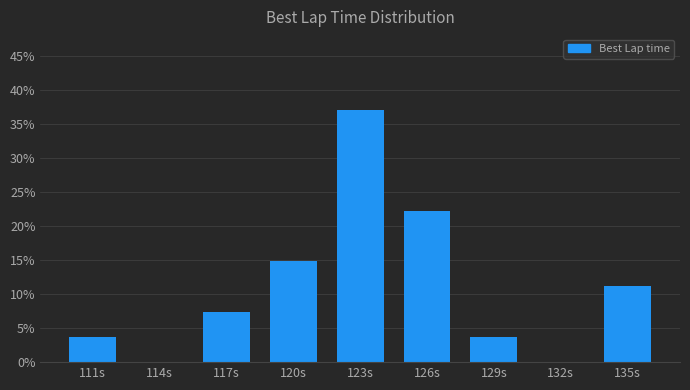

Reading left to right, extract all data points from this chart.

111s=3.7	114s=0.0	117s=7.4	120s=14.8	123s=37.0	126s=22.2	129s=3.7	132s=0.0	135s=11.1